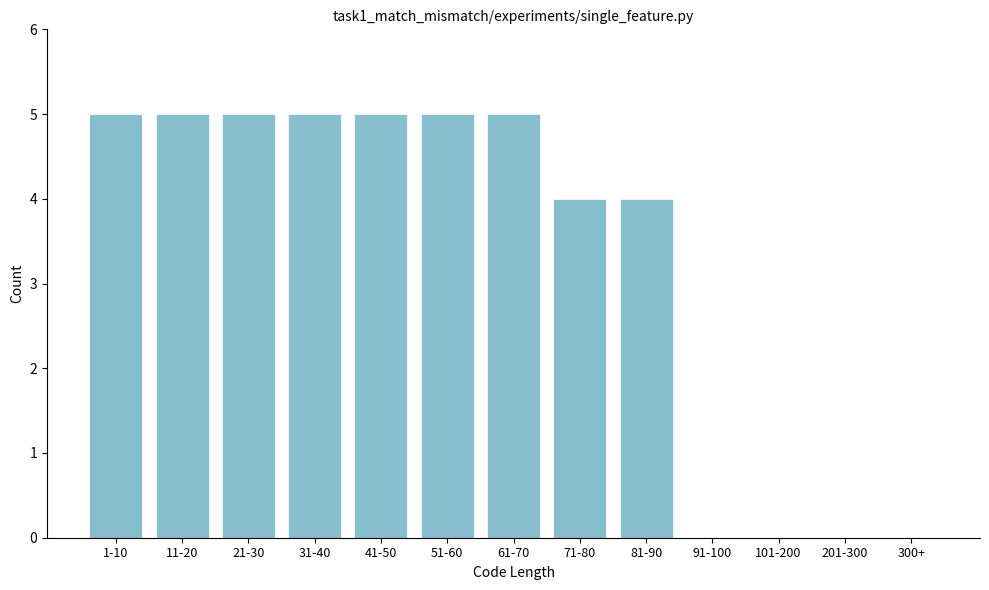

Reading left to right, list all the values displayed in this chart.

1-10=5	11-20=5	21-30=5	31-40=5	41-50=5	51-60=5	61-70=5	71-80=4	81-90=4	91-100=0	101-200=0	201-300=0	300+=0